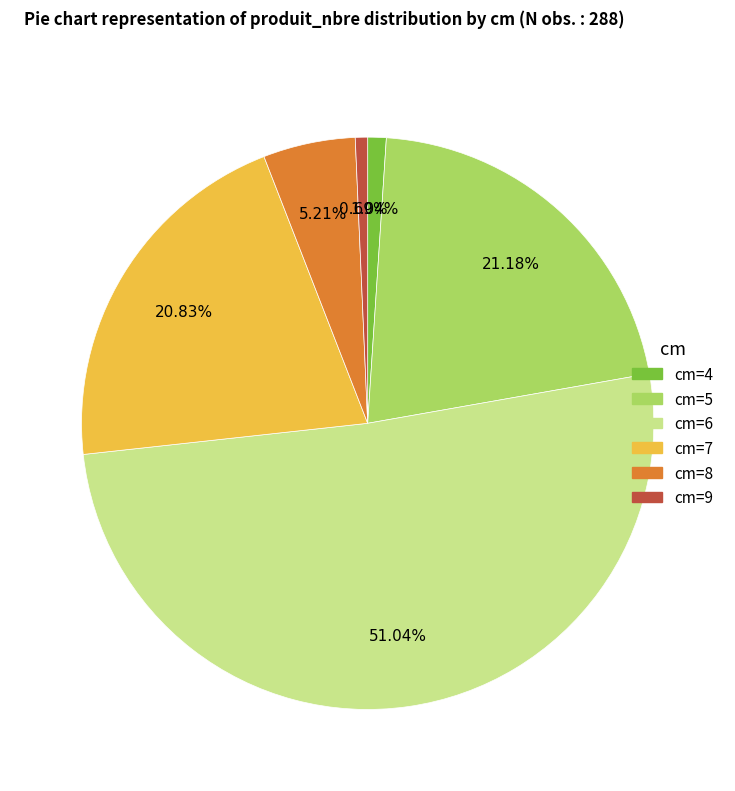

Does any single category account for the majority?

Yes